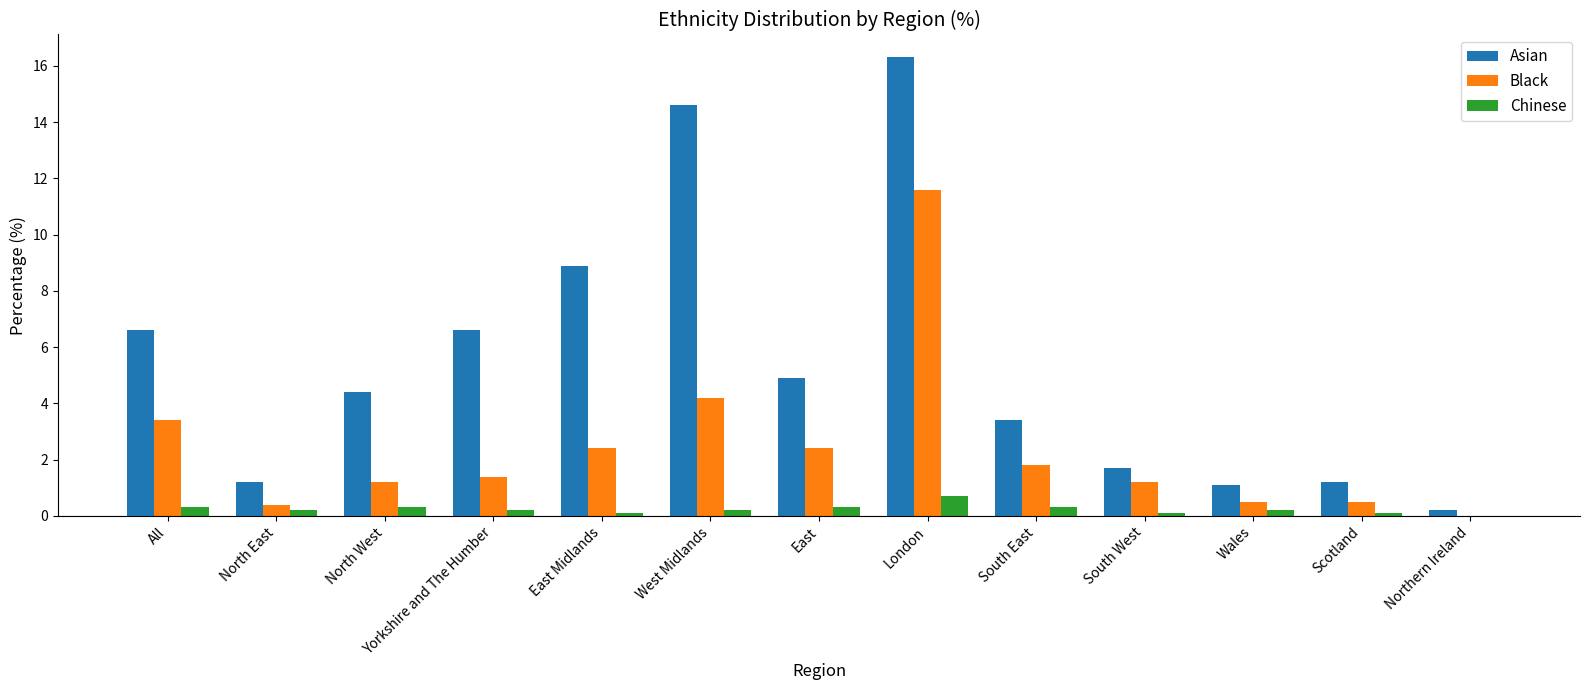

At which category is the sum across all series the highest?

London